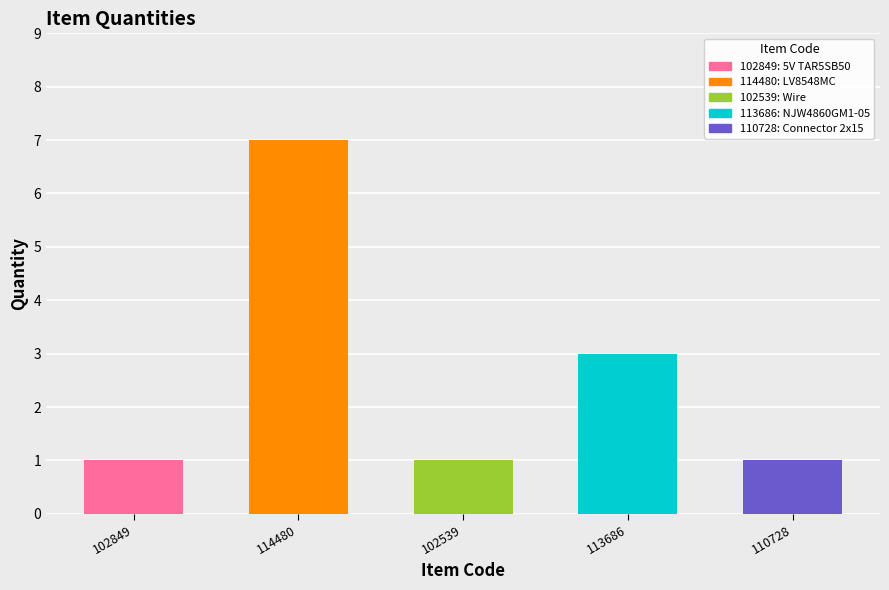

The chart shows a value of 1 at 102539. True or false?

True